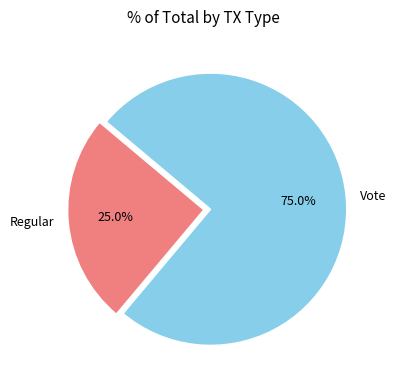

What is the ratio of the value at Regular to the value at Vote?

0.3